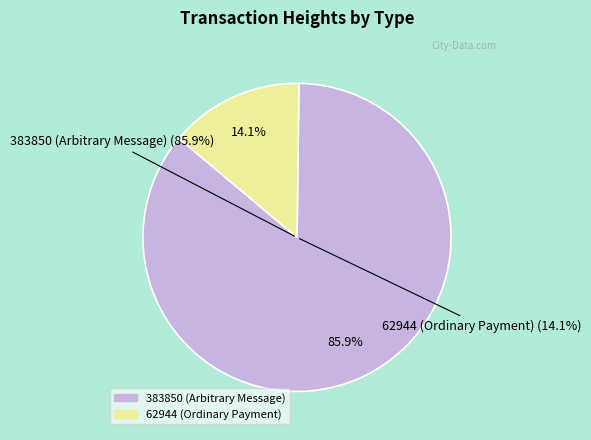

To the nearest percent, what percentage of the pie is 383850 (Arbitrary Message)?

86%